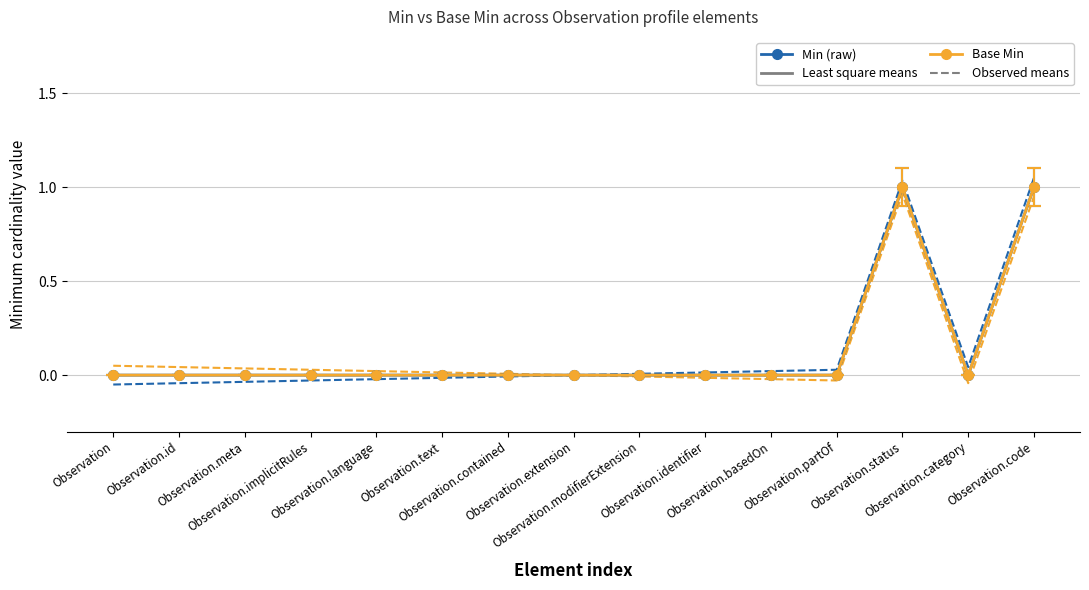

Which has a higher value, Observation.contained or Observation.basedOn?

Observation.basedOn